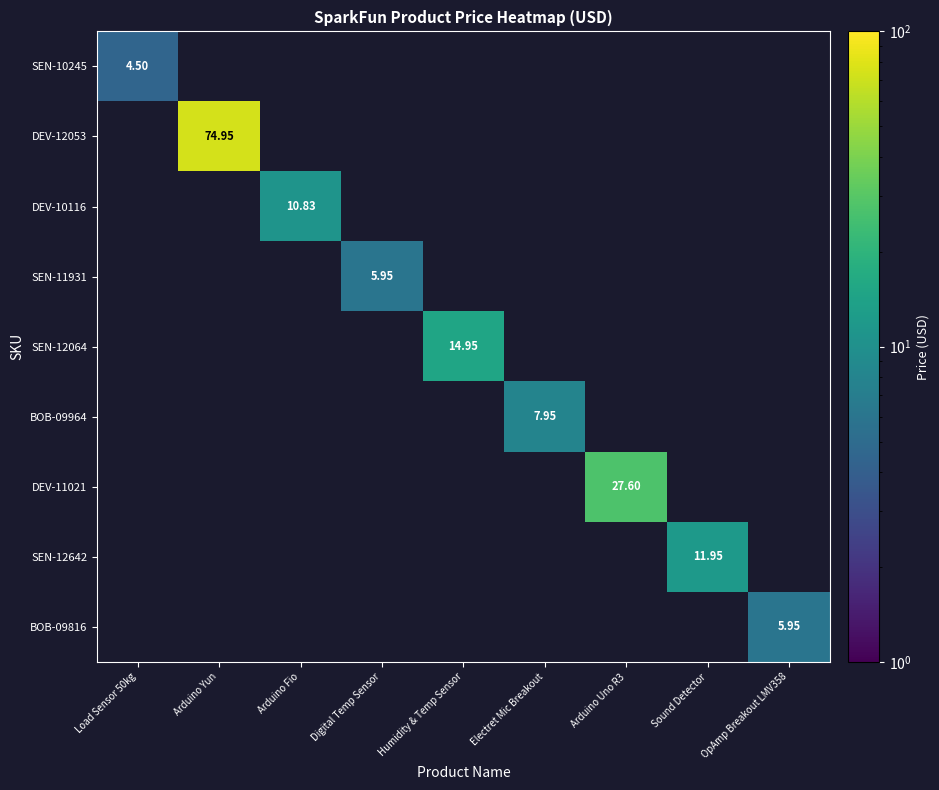

Rank the series by their maximum value, from highest to lowest.

DEV-12053, DEV-11021, SEN-12064, SEN-12642, DEV-10116, BOB-09964, SEN-11931, BOB-09816, SEN-10245